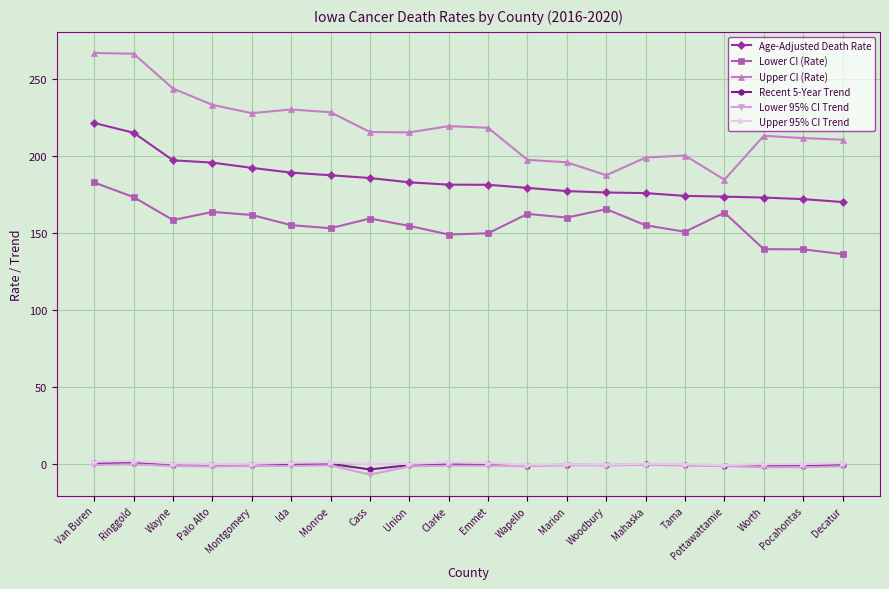

Is it true that Age-Adjusted Death Rate equals 231.3 at Marion?

False